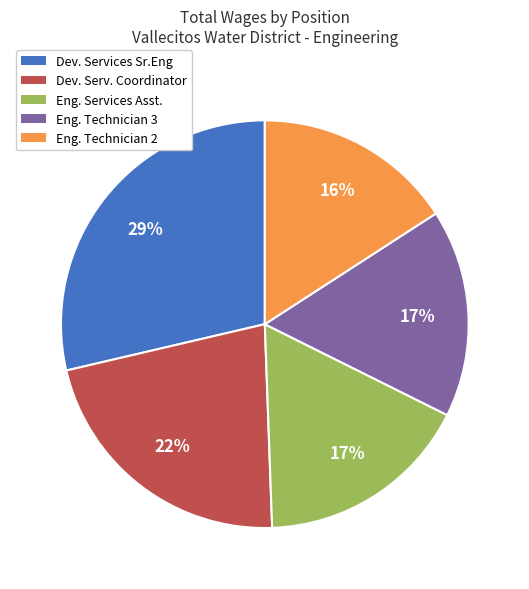

To the nearest percent, what is the difference between the largest and smallest slice percentages?

13%